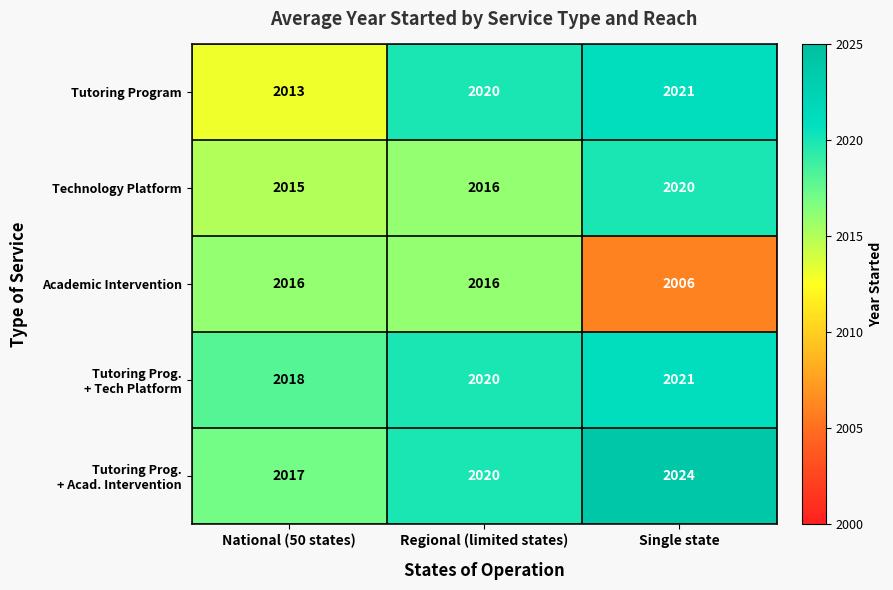

Which series changed the most between National (50 states) and Regional (limited states)?

Tutoring Program